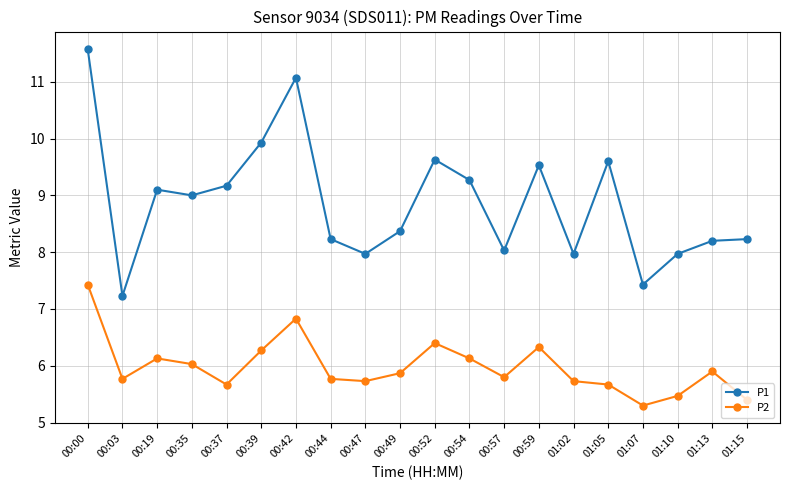

Reading left to right, list all the values displayed in this chart.

P1: 11.6	7.2	9.1	9.0	9.2	9.9	11.1	8.2	8.0	8.4	9.6	9.3	8.0	9.5	8.0	9.6	7.4	8.0	8.2	8.2
P2: 7.4	5.8	6.1	6.0	5.7	6.3	6.8	5.8	5.7	5.9	6.4	6.1	5.8	6.3	5.7	5.7	5.3	5.5	5.9	5.4